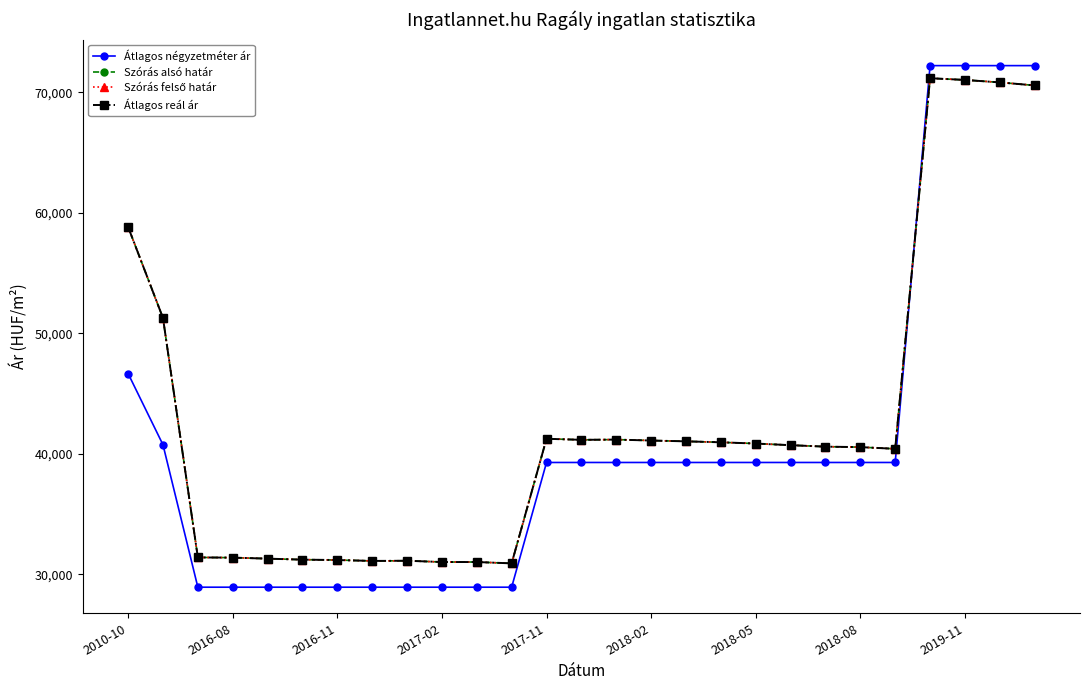

True or false: Átlagos reál ár and Átlagos négyzetméter ár cross at least once.

True